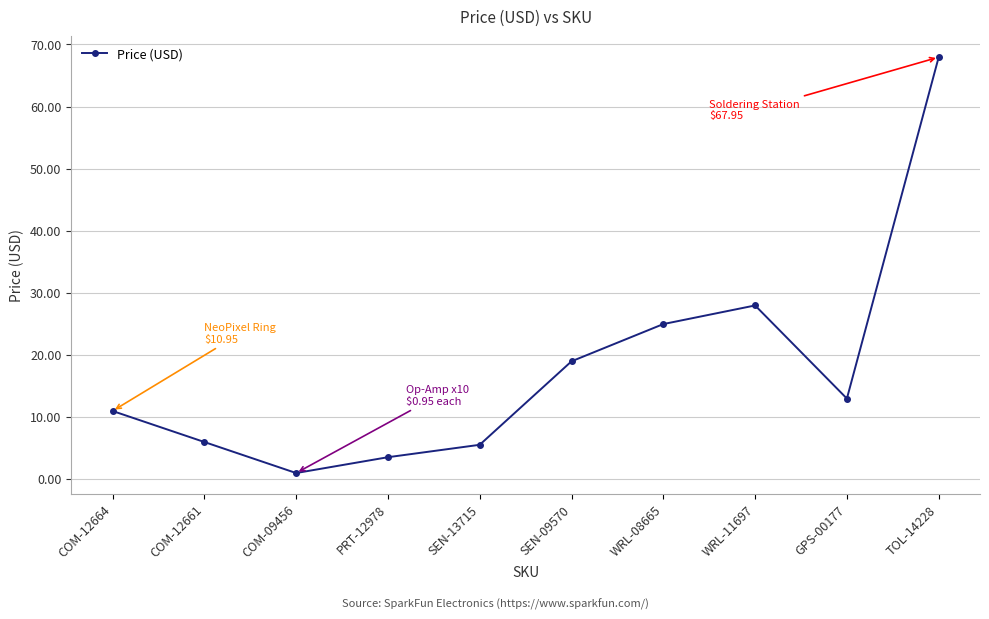

The chart shows a value of 10.9 at COM-12664. True or false?

True